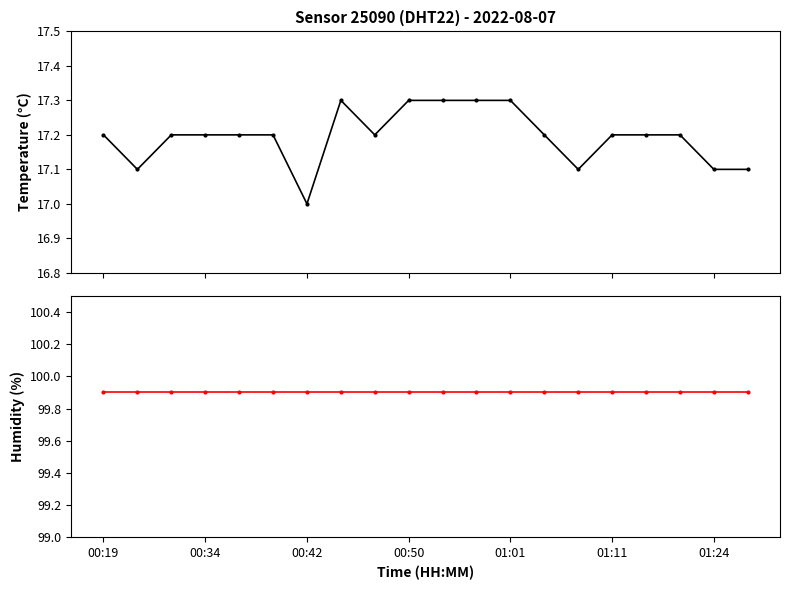

Reading right to left, transcribe all the data shown in this chart.

temperature: 17.1	17.1	17.2	17.2	17.2	17.1	17.2	17.3	17.3	17.3	17.3	17.2	17.3	17.0	17.2	17.2	17.2	17.2	17.1	17.2
humidity: 99.9	99.9	99.9	99.9	99.9	99.9	99.9	99.9	99.9	99.9	99.9	99.9	99.9	99.9	99.9	99.9	99.9	99.9	99.9	99.9